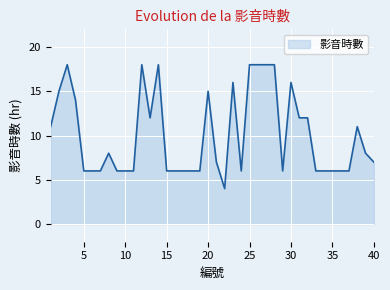

Reading left to right, transcribe all the data shown in this chart.

11	15	18	14	6	6	6	8	6	6	6	18	12	18	6	6	6	6	6	15	7	4	16	6	18	18	18	18	6	16	12	12	6	6	6	6	6	11	8	7